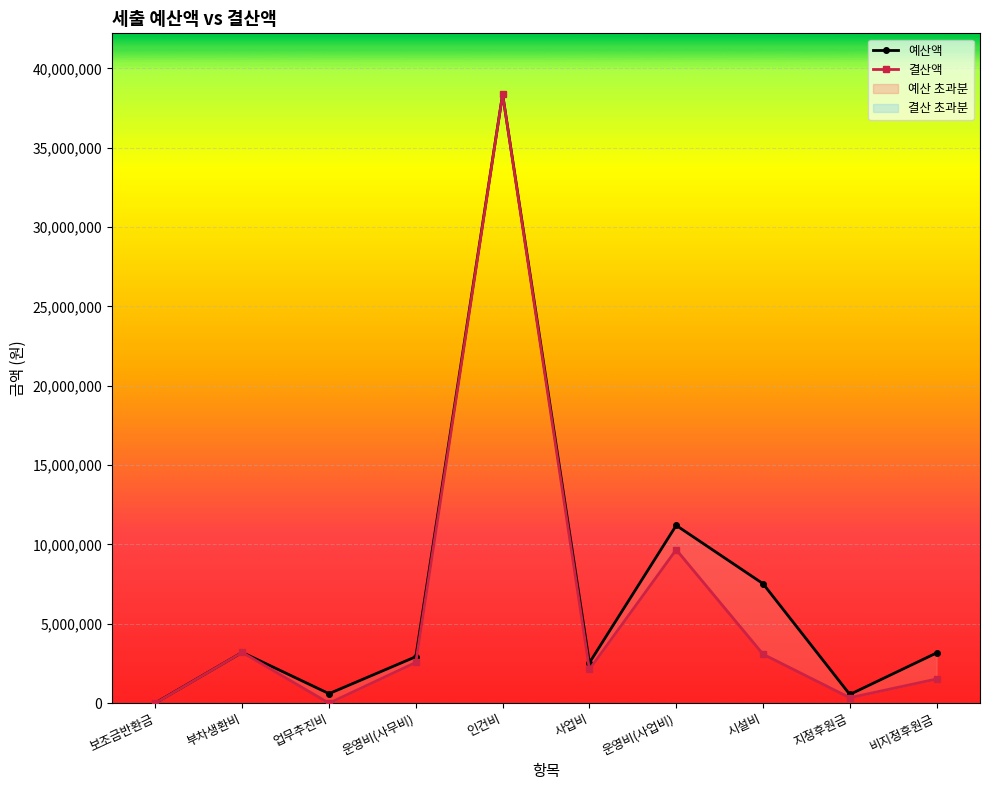

Rank the categories by 예산액 value from lowest to highest.

보조금반환금, 지정후원금, 업무추진비, 사업비, 운영비(사무비), 비지정후원금, 부차생환비, 시설비, 운영비(사업비), 인건비